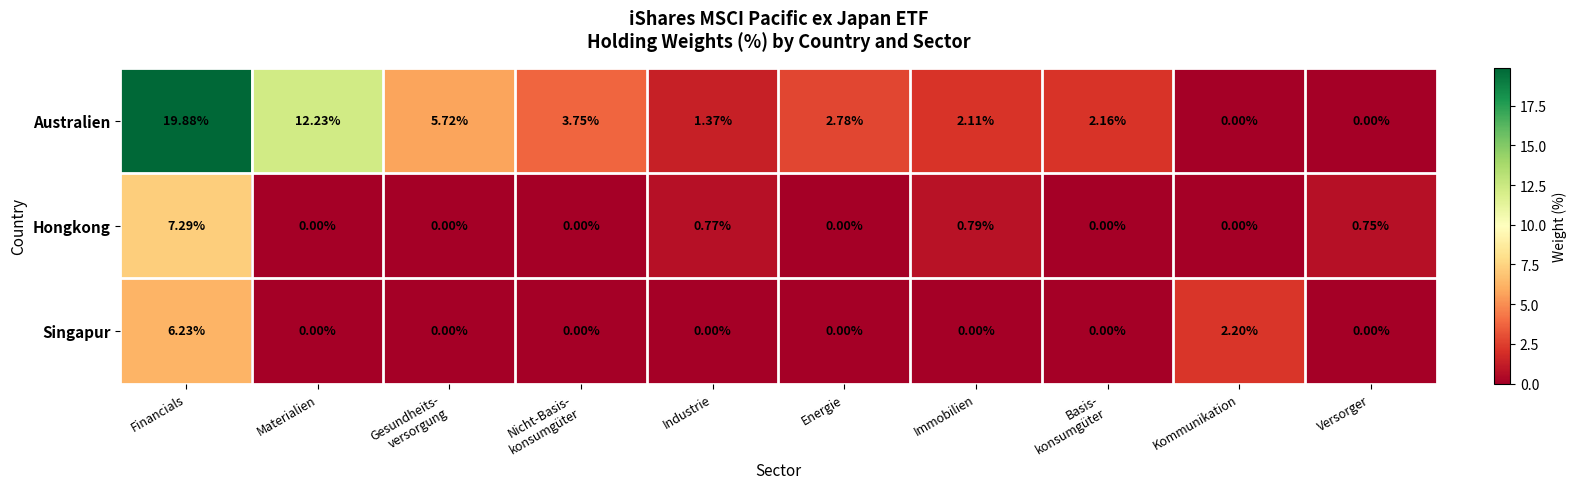

How many values in Hongkong are above zero?

4